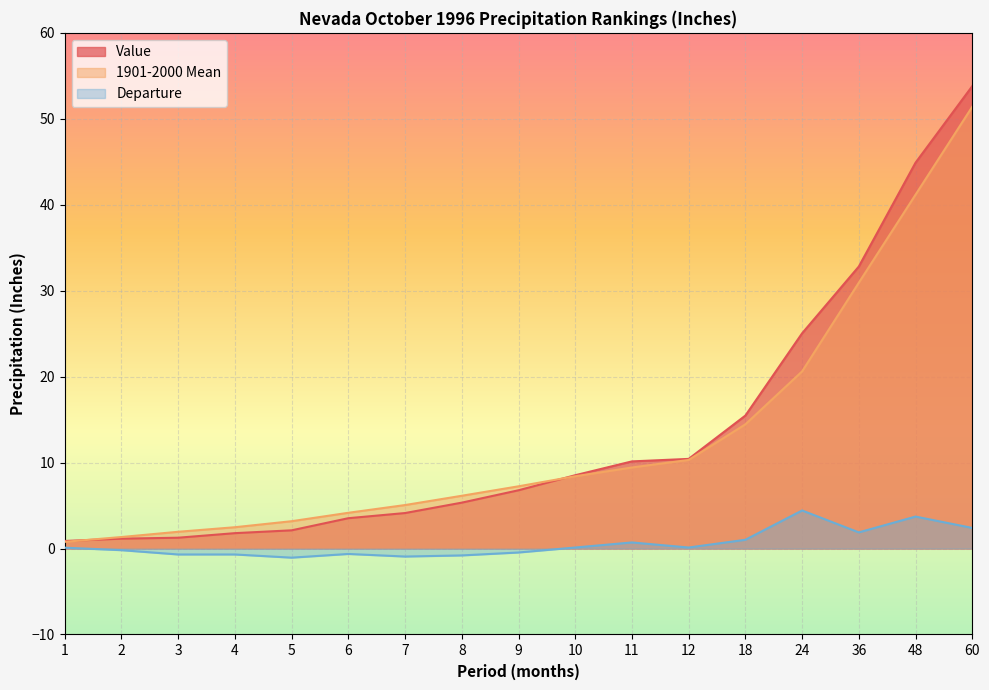

True or false: Departure and Value cross at least once.

False